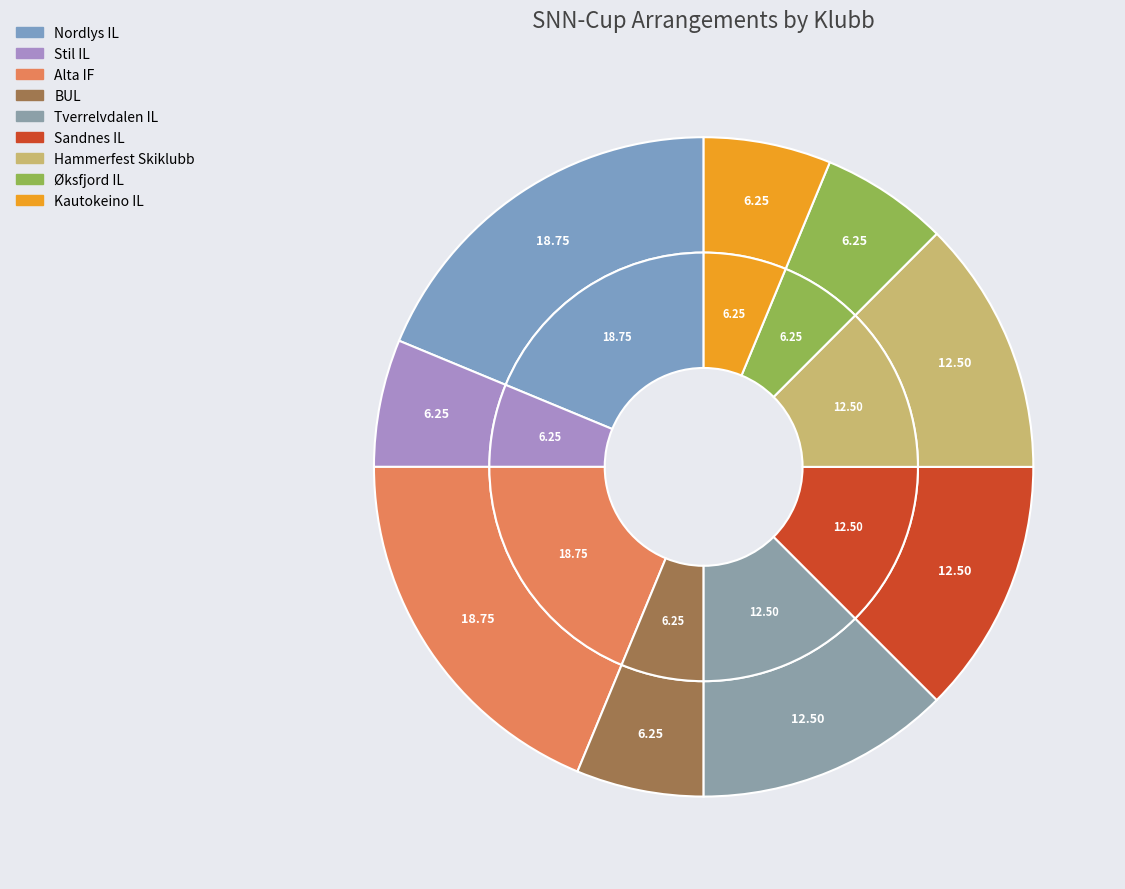

Does Øksfjord IL represent more than half of the total?

No